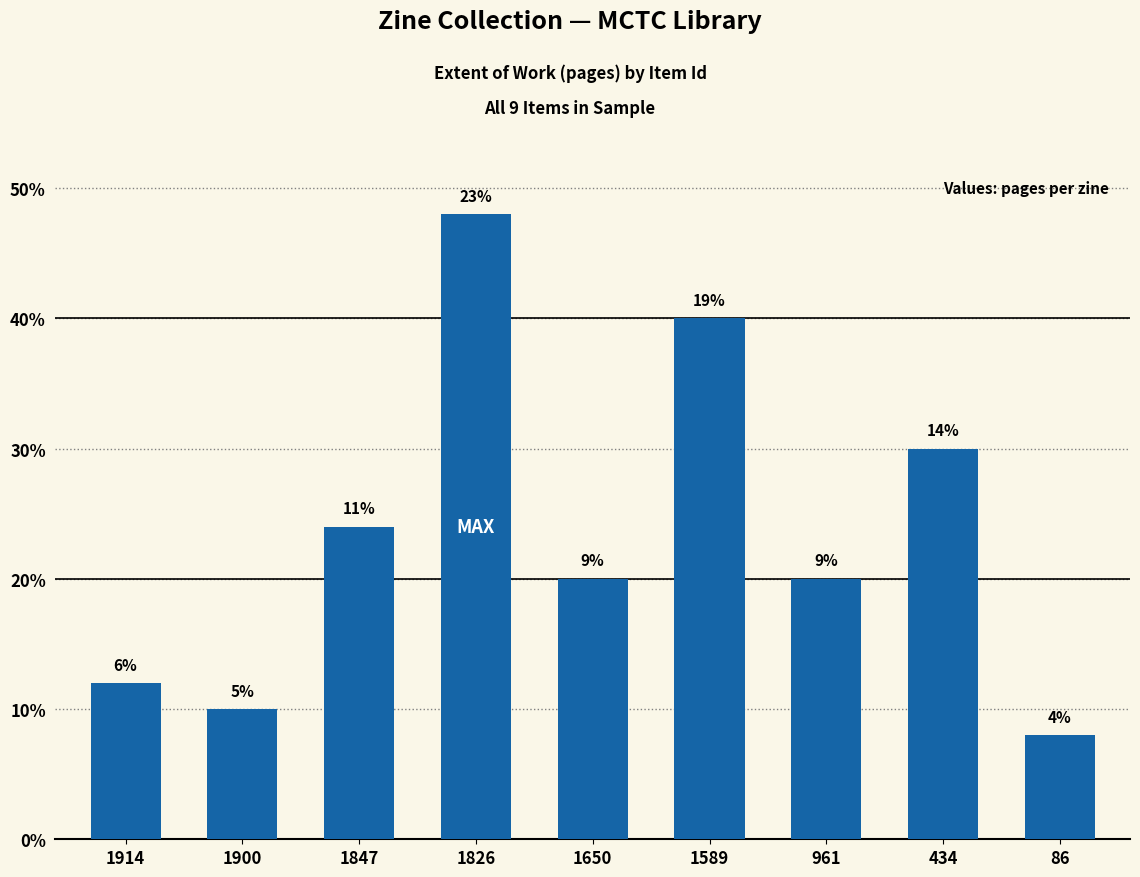

Are the bars grouped side by side (vs. stacked)?

No